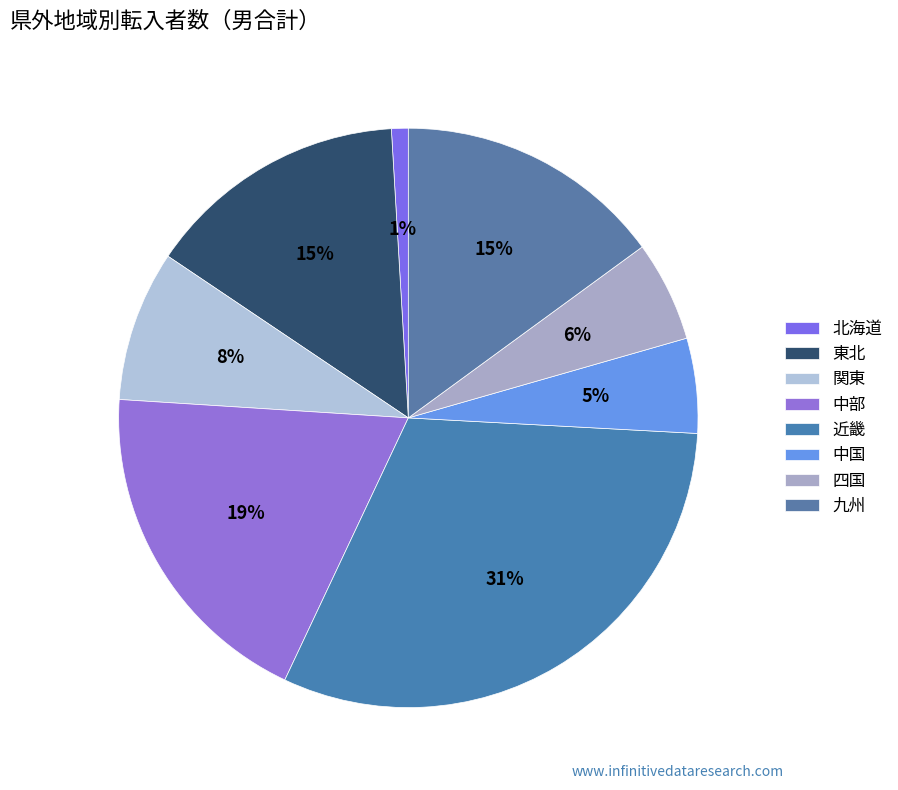

To the nearest percent, what is the combined percentage of 中部 and 四国?

25%